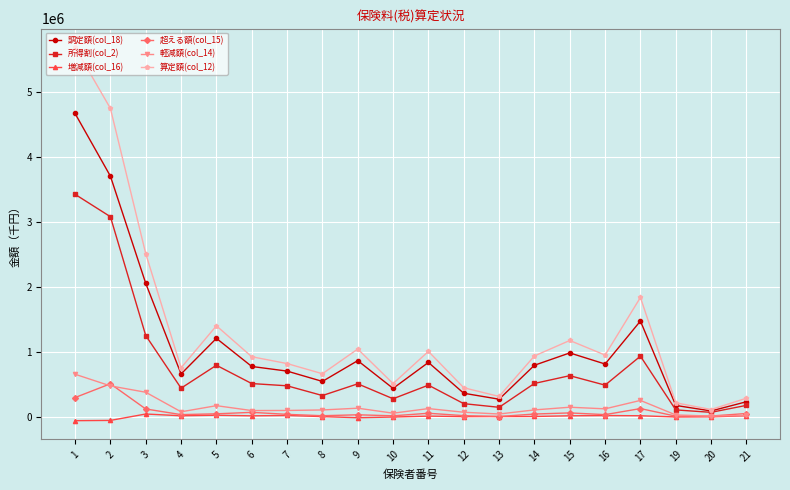

What is the value of the 所得割(col_2) point at the 10th from the left?

276997